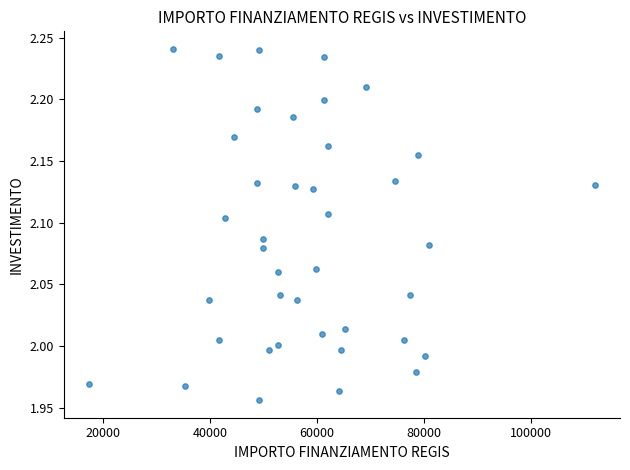

What is the range of X values (max minus min)?

94665.7